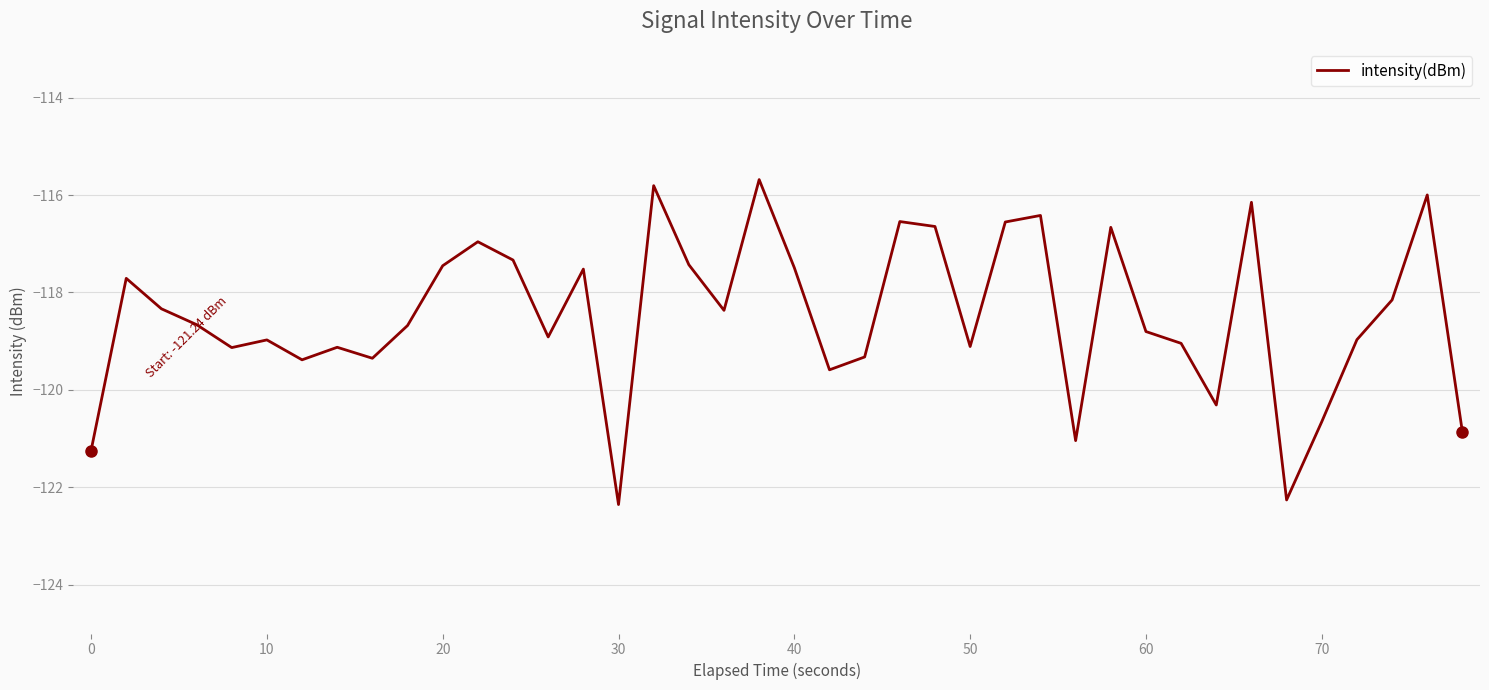

What is the difference between the maximum and minimum values?

6.7